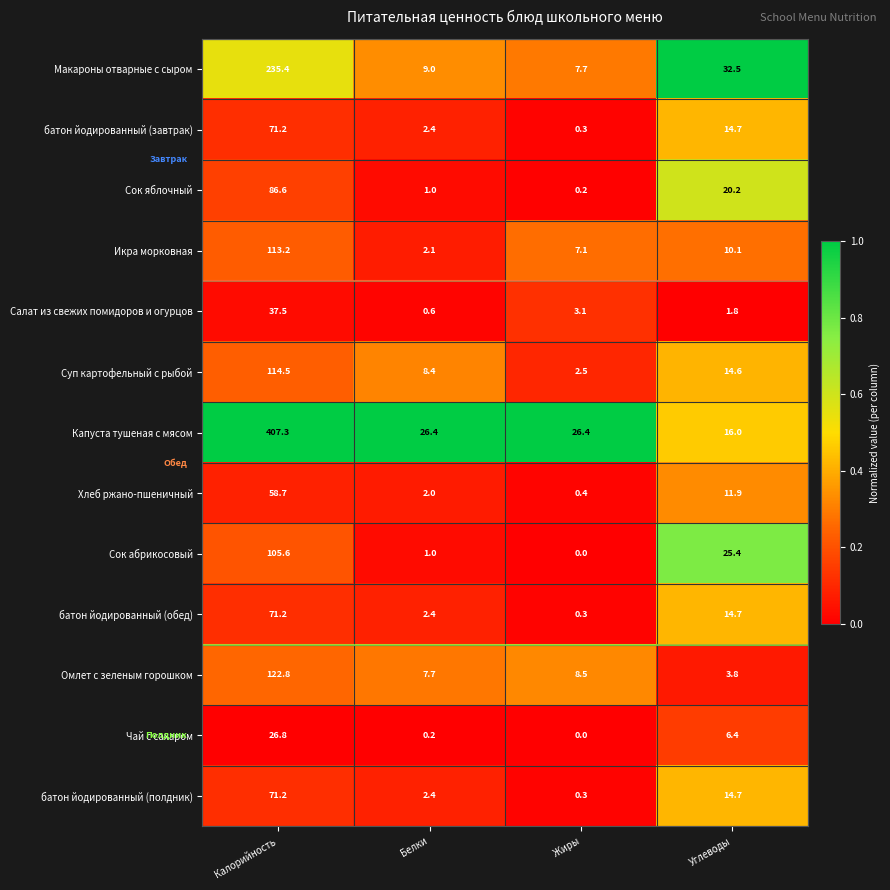

What is the spread (max minus min) of values at Жиры?

26.4